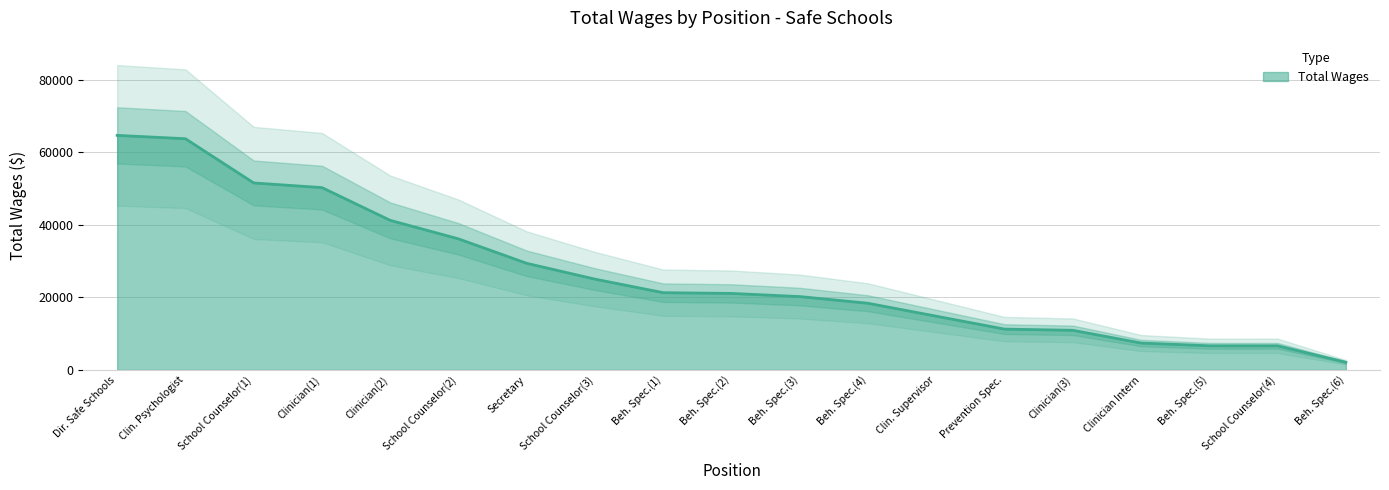

What is the average value?

26455.5